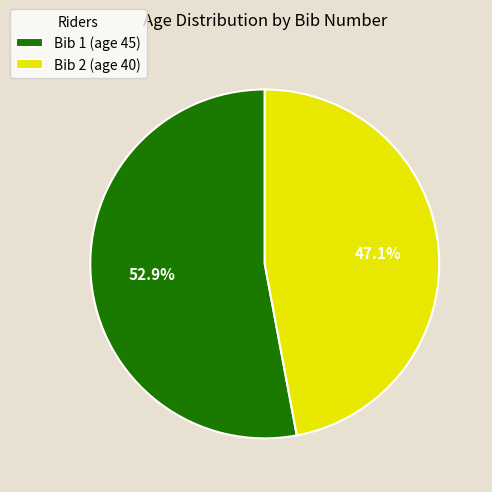

Rank the categories by value from highest to lowest.

Bib 1 (age 45), Bib 2 (age 40)